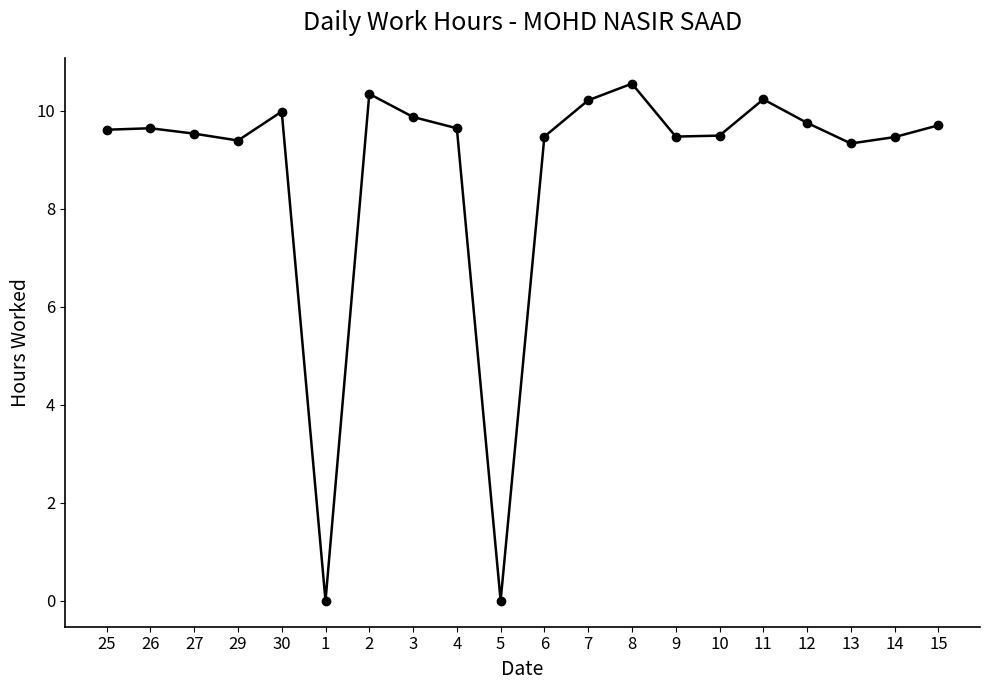

What value does the data have at 27?

9.5